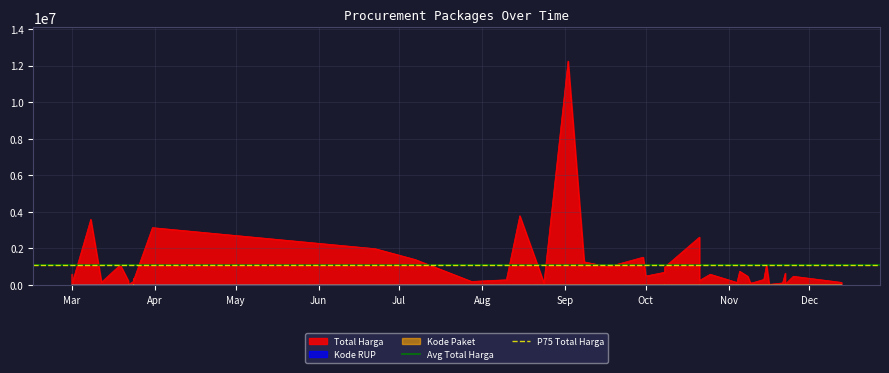

Is it true that Avg Total Harga equals 1093898.8 at Mar?

True